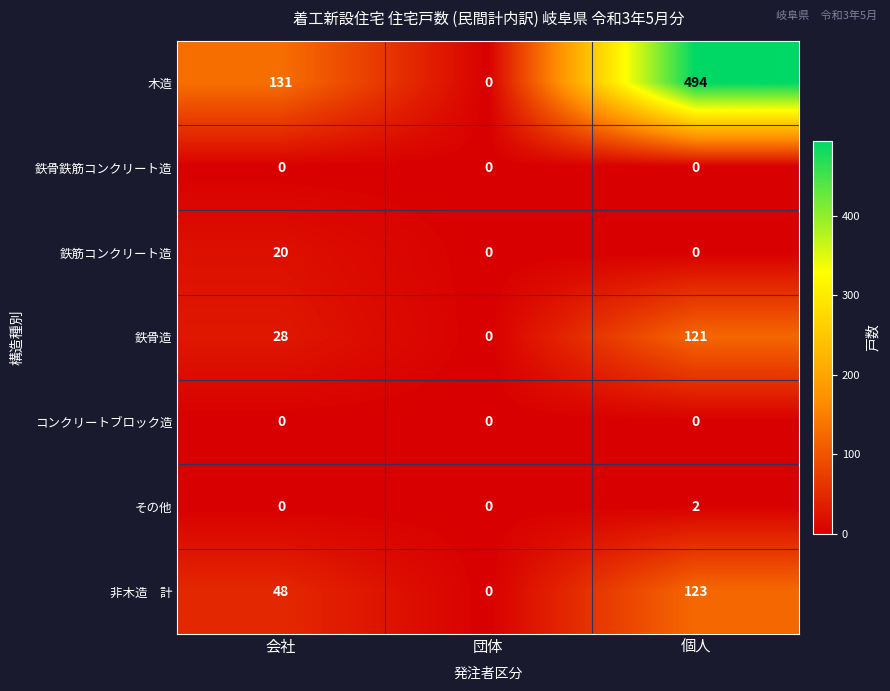

The value of 鉄筋コンクリート造 at 団体 is -8. True or false?

False